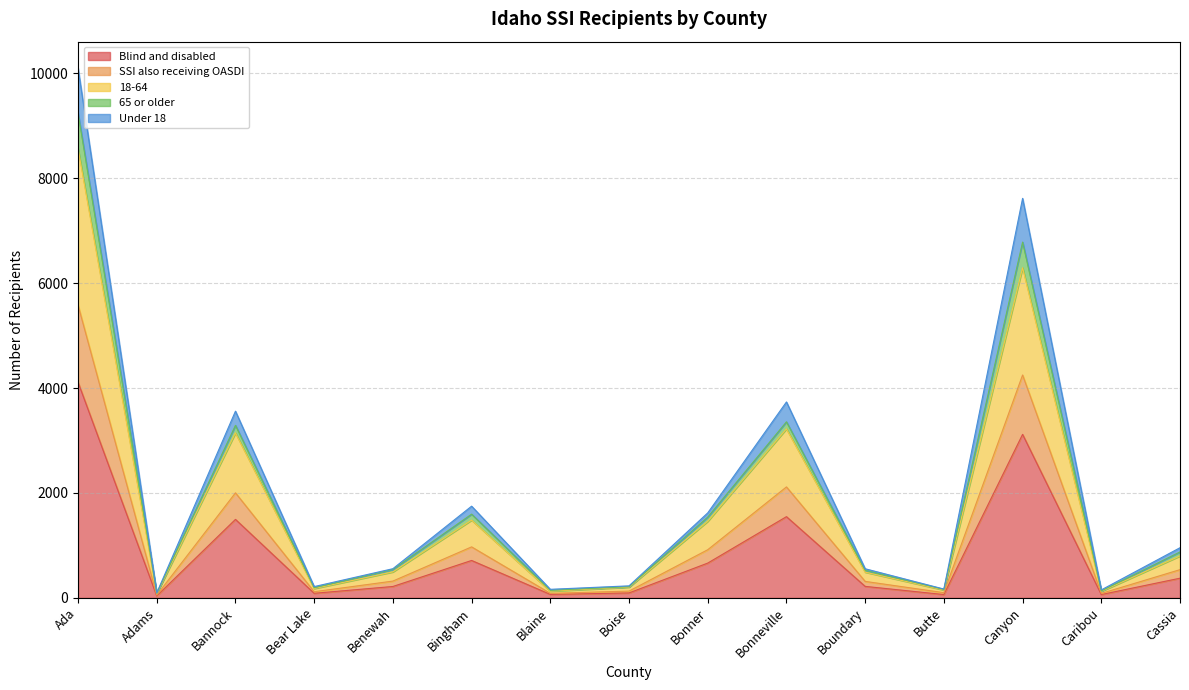

At which category is the sum across all series the highest?

Ada